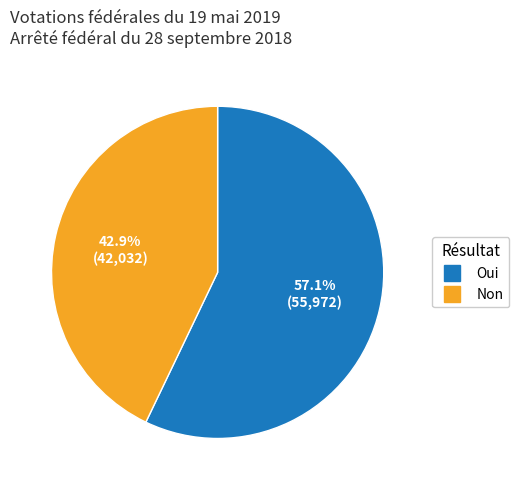

What percentage is the Oui slice, to the nearest percent?

57%